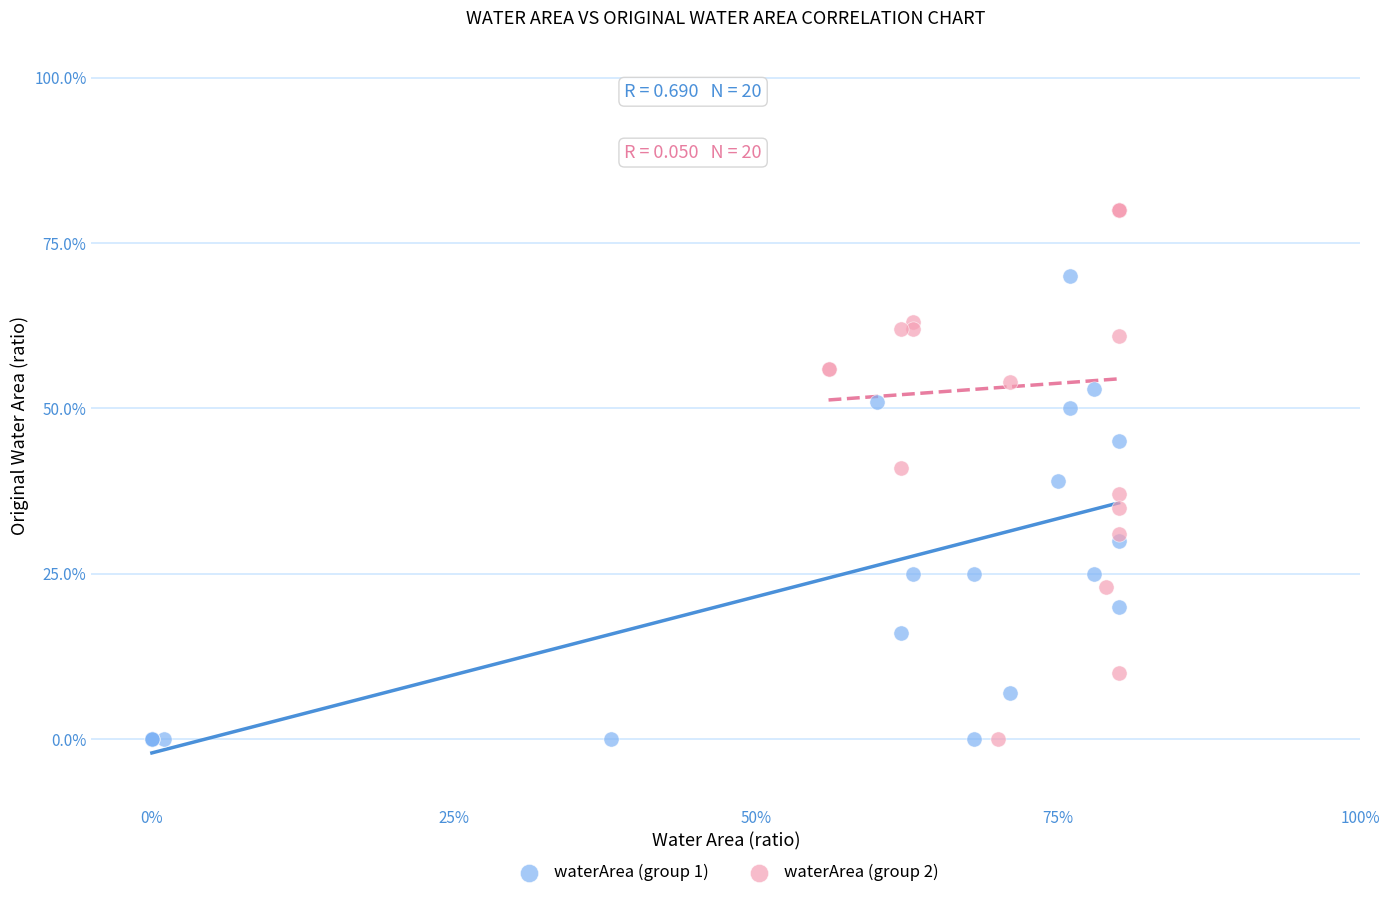

What are all the series names shown in the legend?

waterArea (group 1), waterArea (group 2)